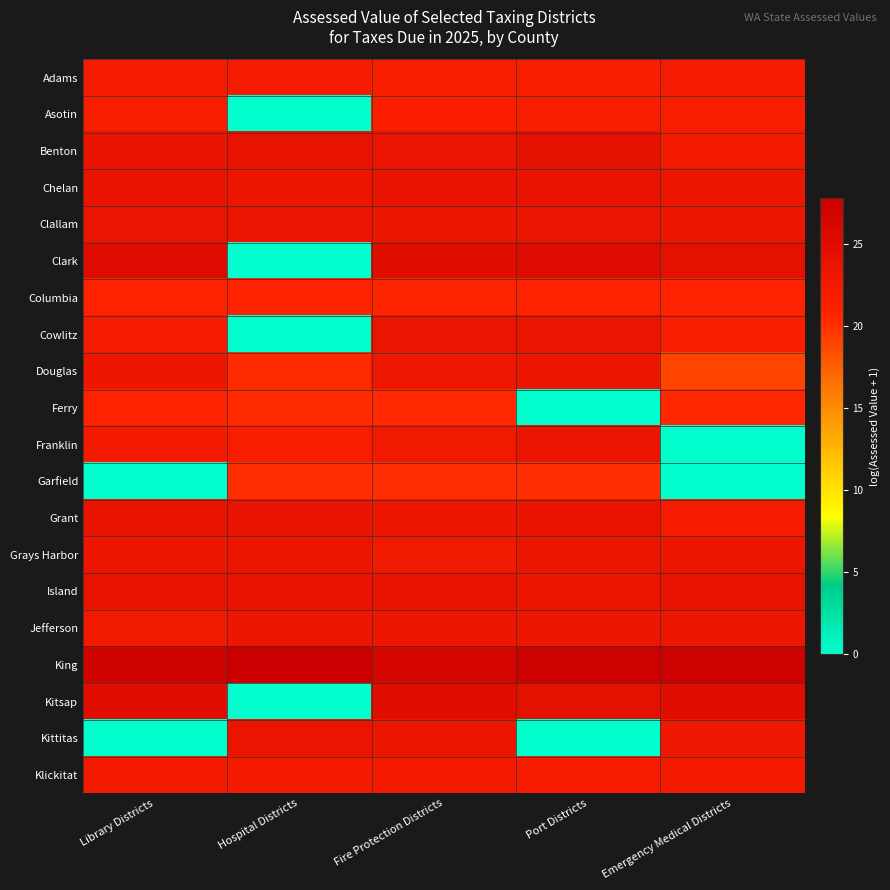

At Port Districts, list the series in order from smallest to largest.

Ferry, Kittitas, Garfield, Columbia, Adams, Asotin, Klickitat, Jefferson, Douglas, Island, Grays Harbor, Clallam, Cowlitz, Franklin, Grant, Chelan, Benton, Kitsap, Clark, King